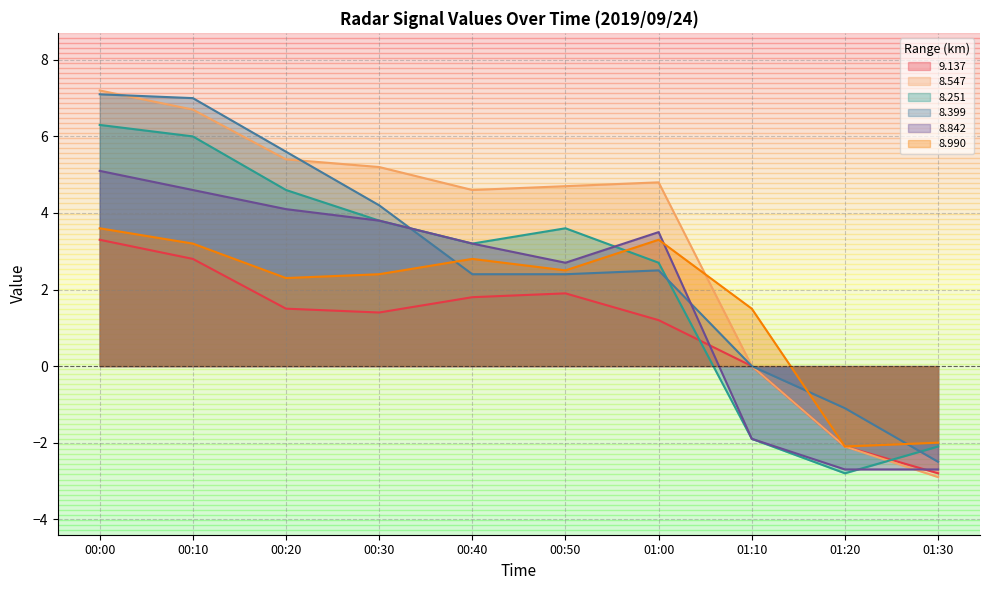

List the series in order of their peak value, highest first.

  8.547,   8.399,   8.251,   8.842,   8.990,   9.137